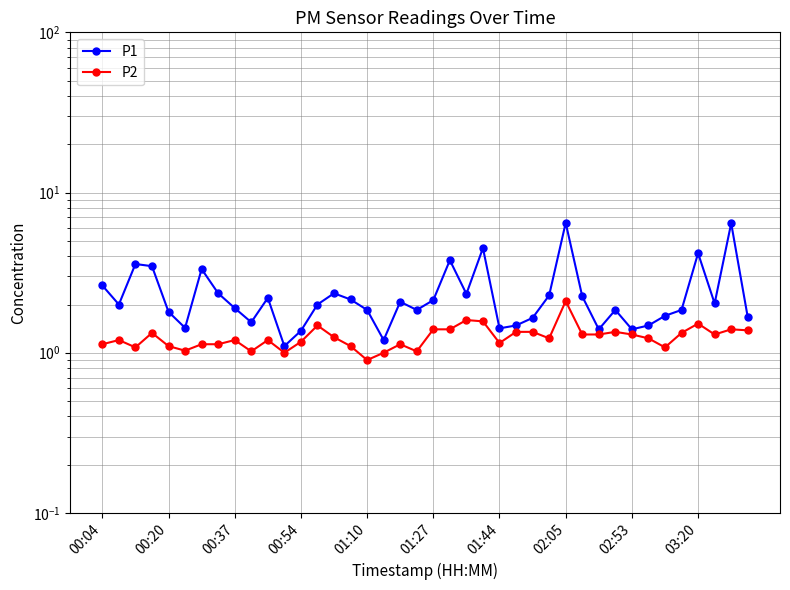

True or false: P2 has a value of 1.2 at 14.

True